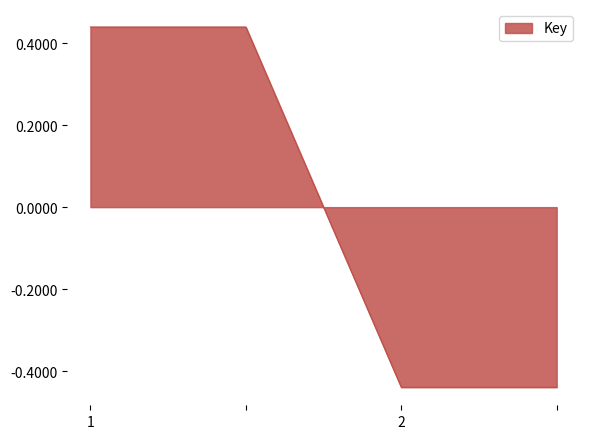

True or false: there are more than 2 points higher than both neighbors.

False